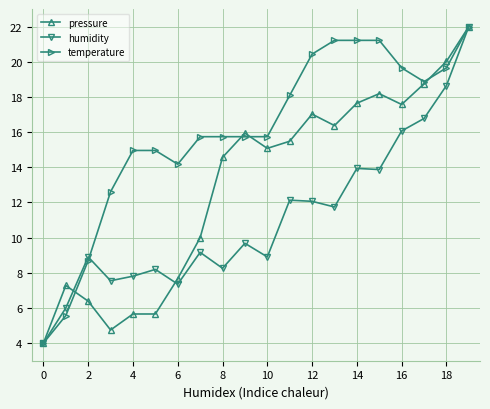

What is the value of the pressure point at the 9th from the left?

14.6